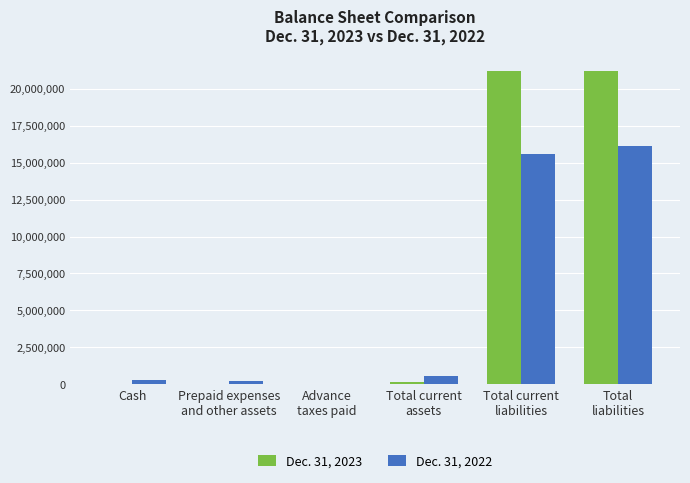

Which series has the largest total across all categories?

Dec. 31, 2023